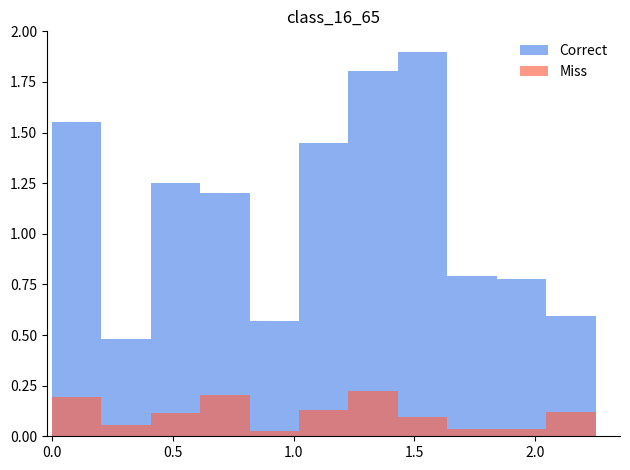

Where is Correct nearest to the value 1?

1.0